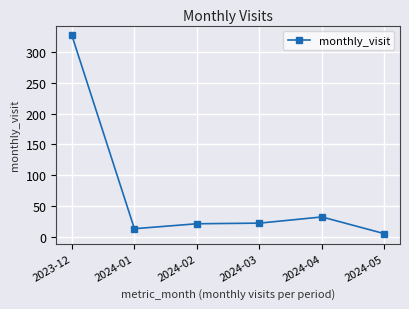

What value does the data have at 2023-12?

326